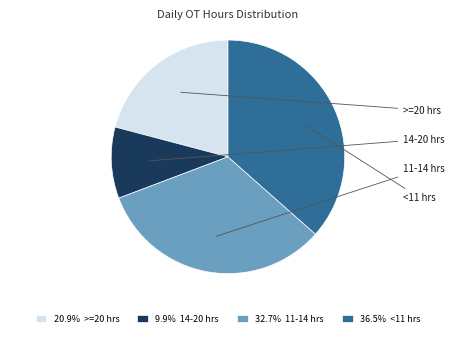

Count the number of slices in the pie.

4